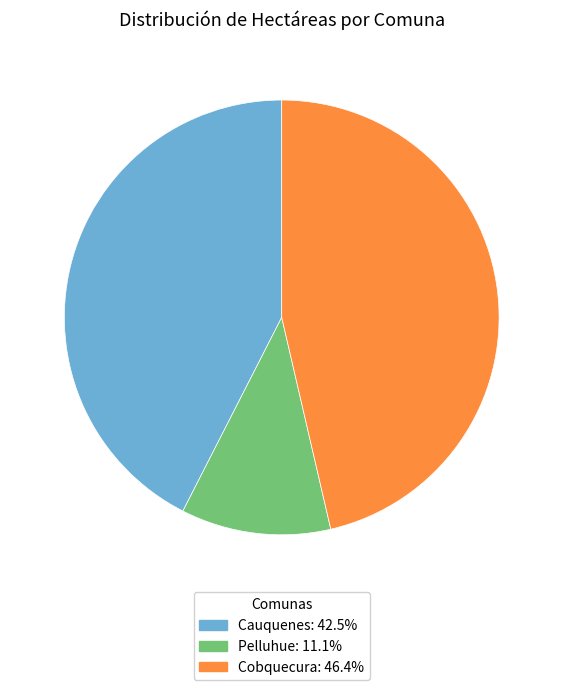

Combined, do Pelluhue and Cobquecura account for over 50%?

Yes